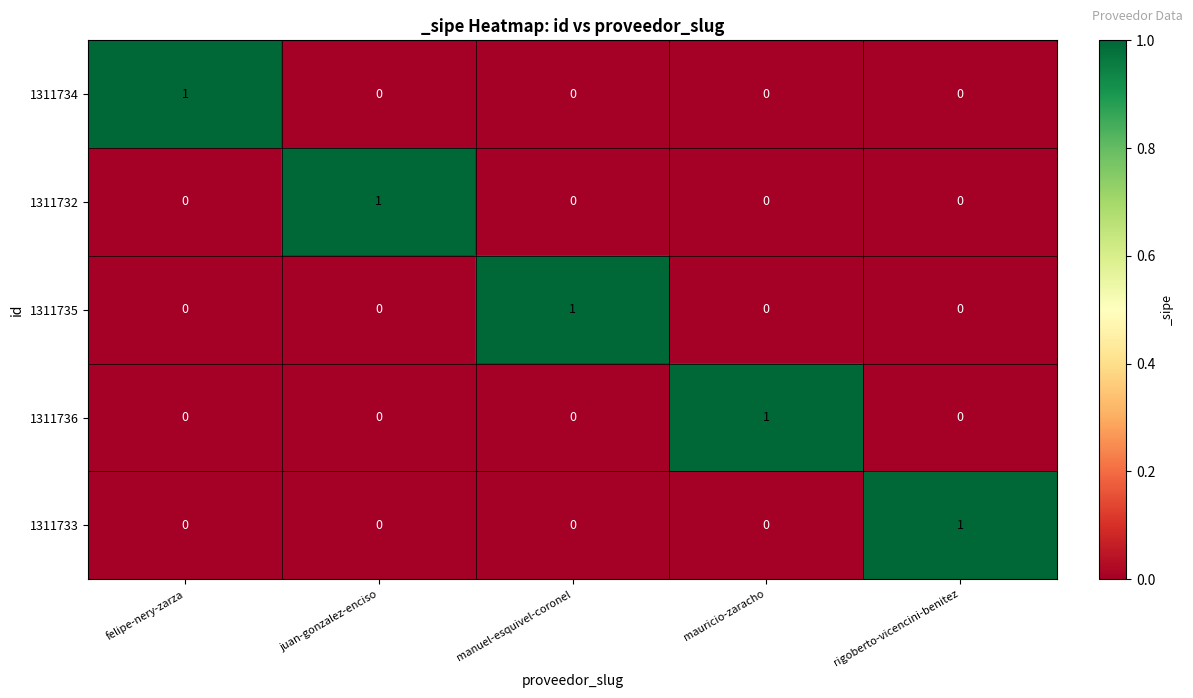

Is it true that 1311735 equals -1 at mauricio-zaracho?

False